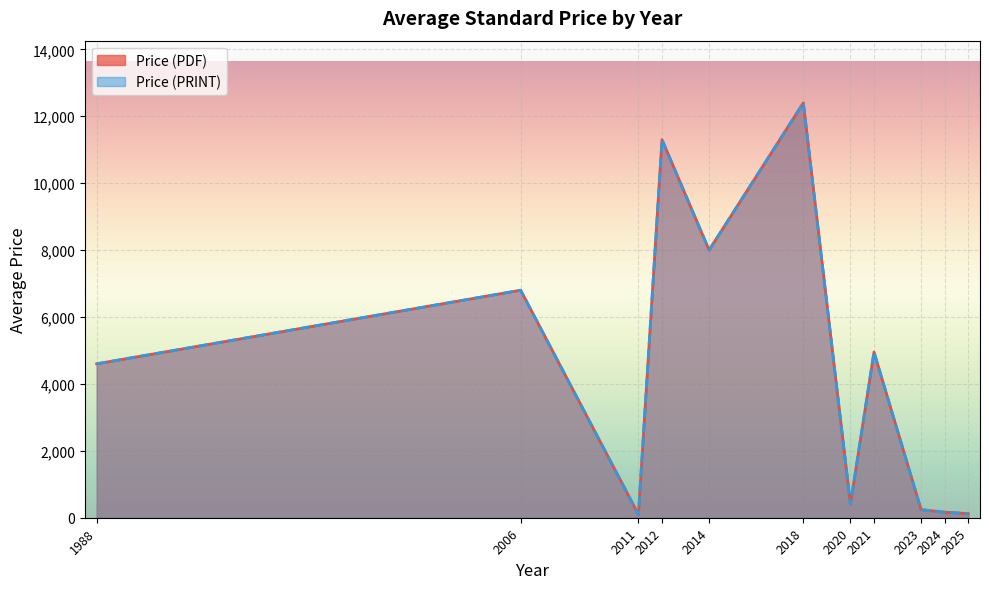

At which category is the sum across all series the highest?

2018